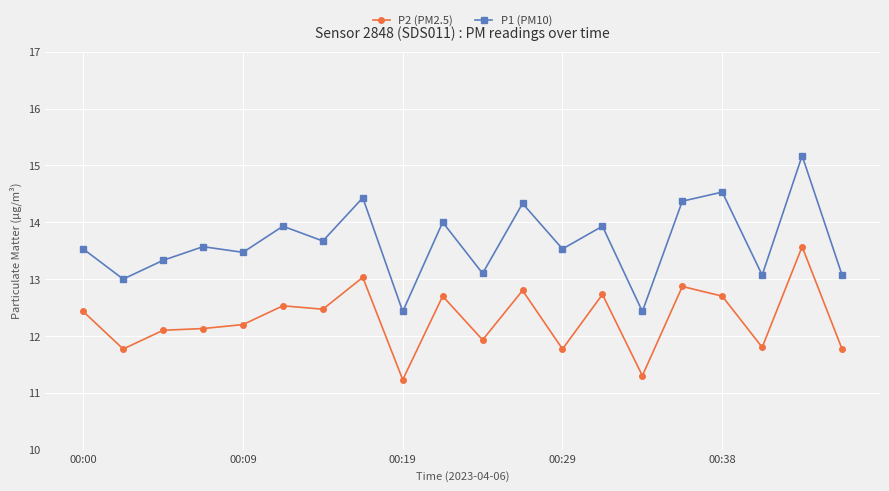

Rank the series by their average value, from lowest to highest.

P2 (PM2.5), P1 (PM10)